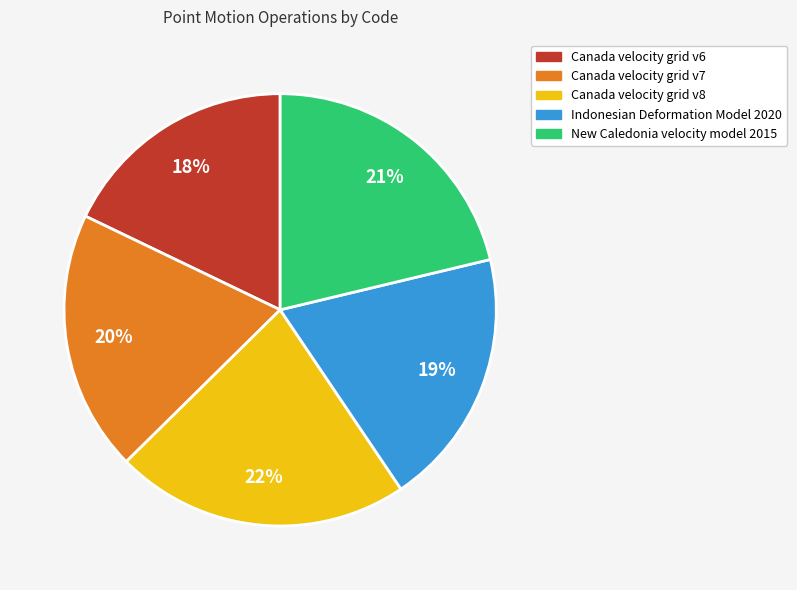

Which category has the biggest portion of the pie?

Canada velocity grid v8